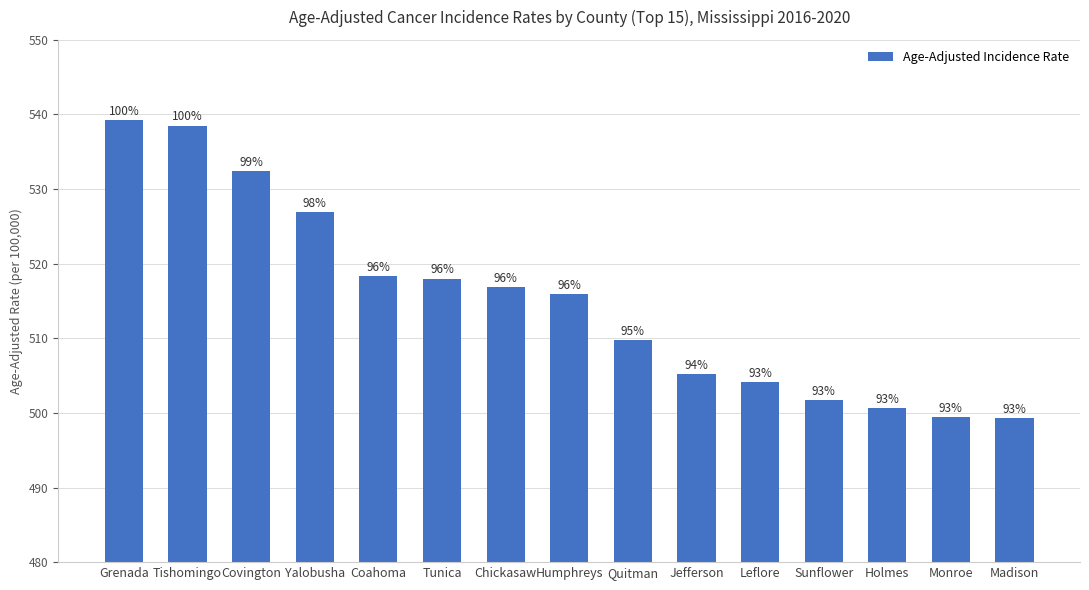

At which label does the data first exceed 515?

Grenada